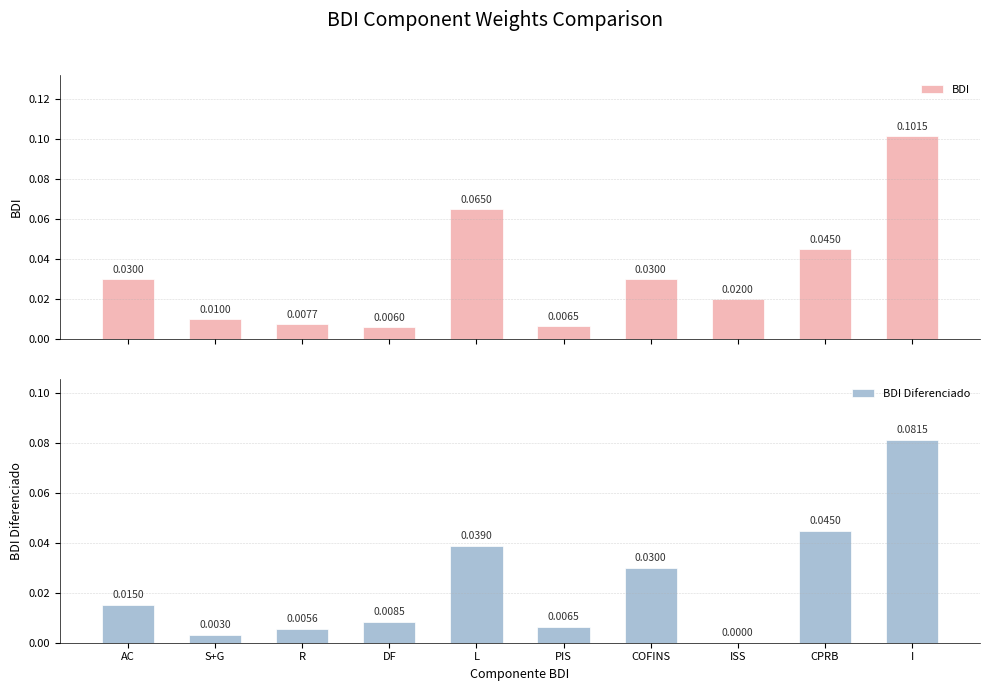

What position from the right is S+G?

9